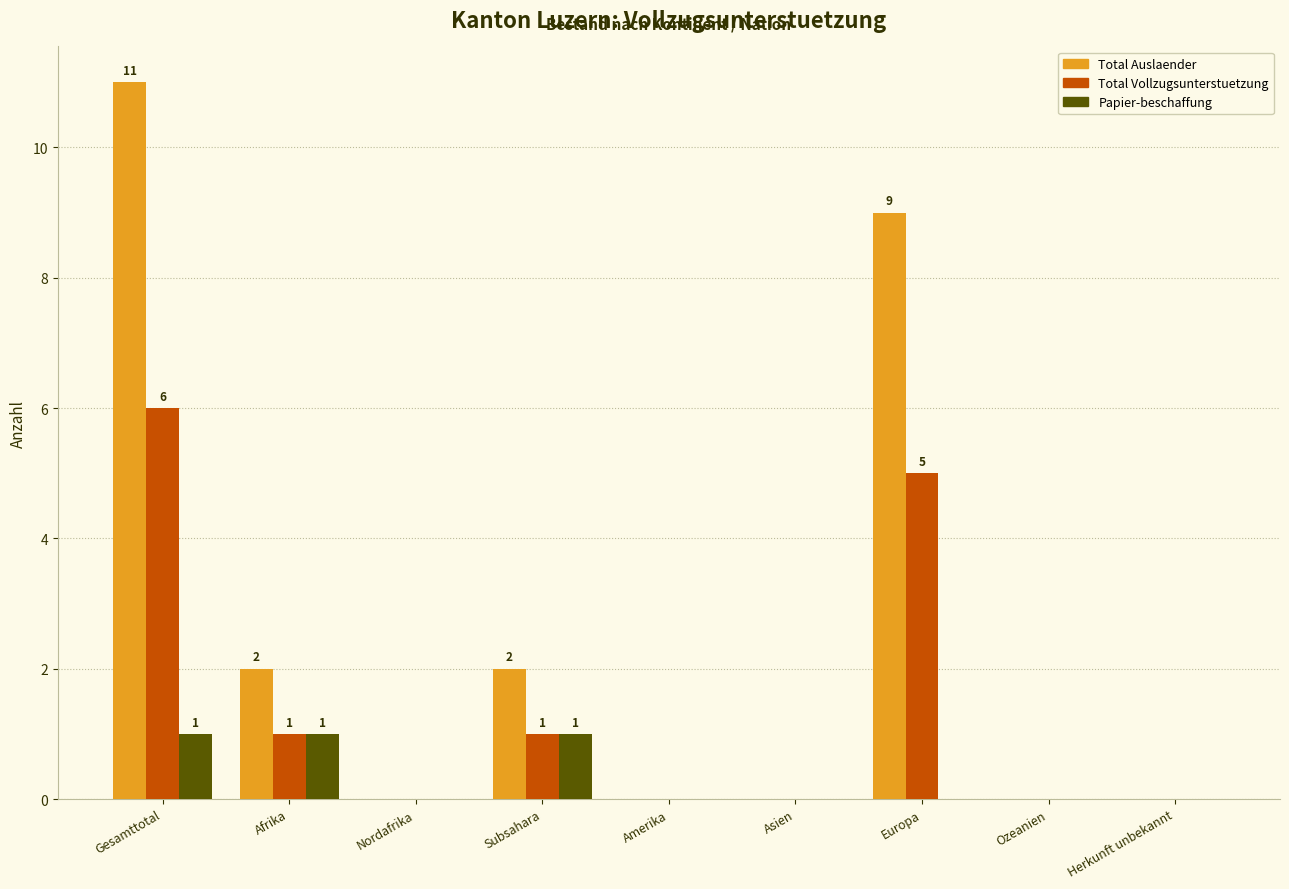

Reading left to right, what are all the values shown in this chart?

Total Auslaender: Gesamttotal=11	Afrika=2	Nordafrika=0	Subsahara=2	Amerika=0	Asien=0	Europa=9	Ozeanien=0	Herkunft unbekannt=0
Total Vollzugsunterstuetzung: Gesamttotal=6	Afrika=1	Nordafrika=0	Subsahara=1	Amerika=0	Asien=0	Europa=5	Ozeanien=0	Herkunft unbekannt=0
Papier-beschaffung: Gesamttotal=1	Afrika=1	Nordafrika=0	Subsahara=1	Amerika=0	Asien=0	Europa=0	Ozeanien=0	Herkunft unbekannt=0